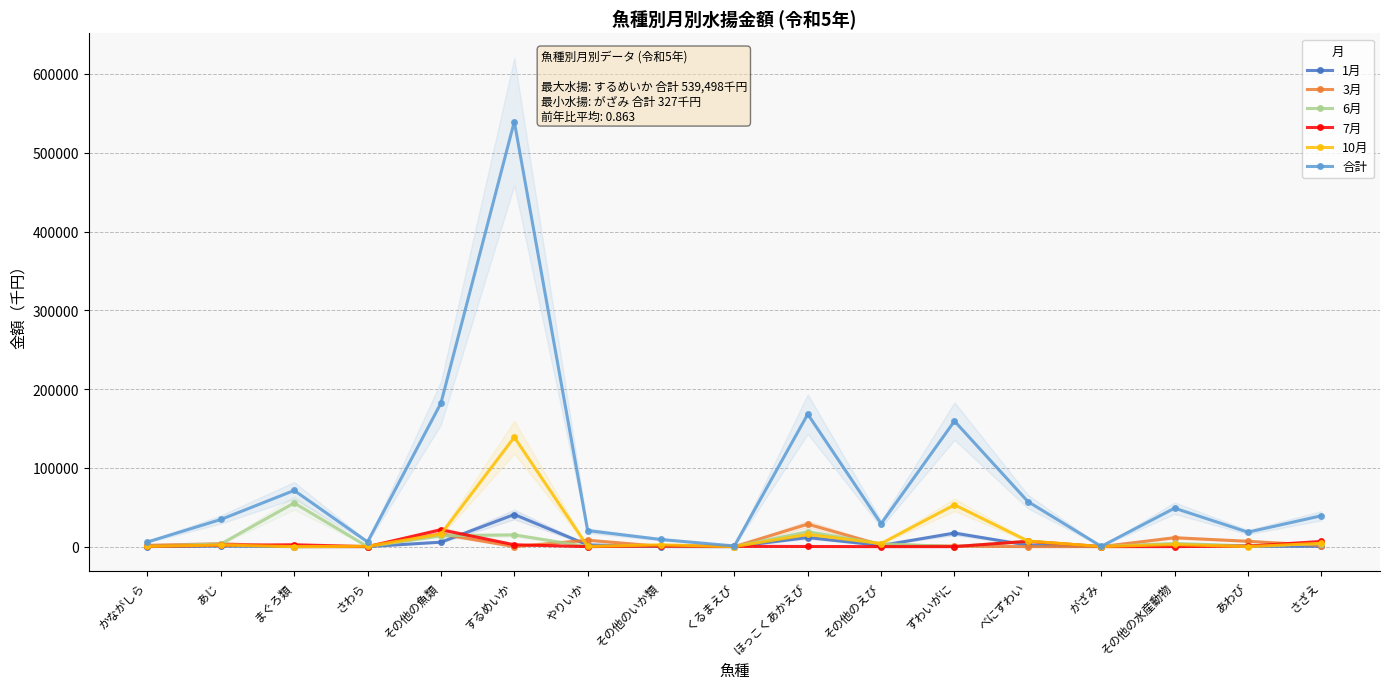

At which label is 7月 closest to 10678?

べにずわい